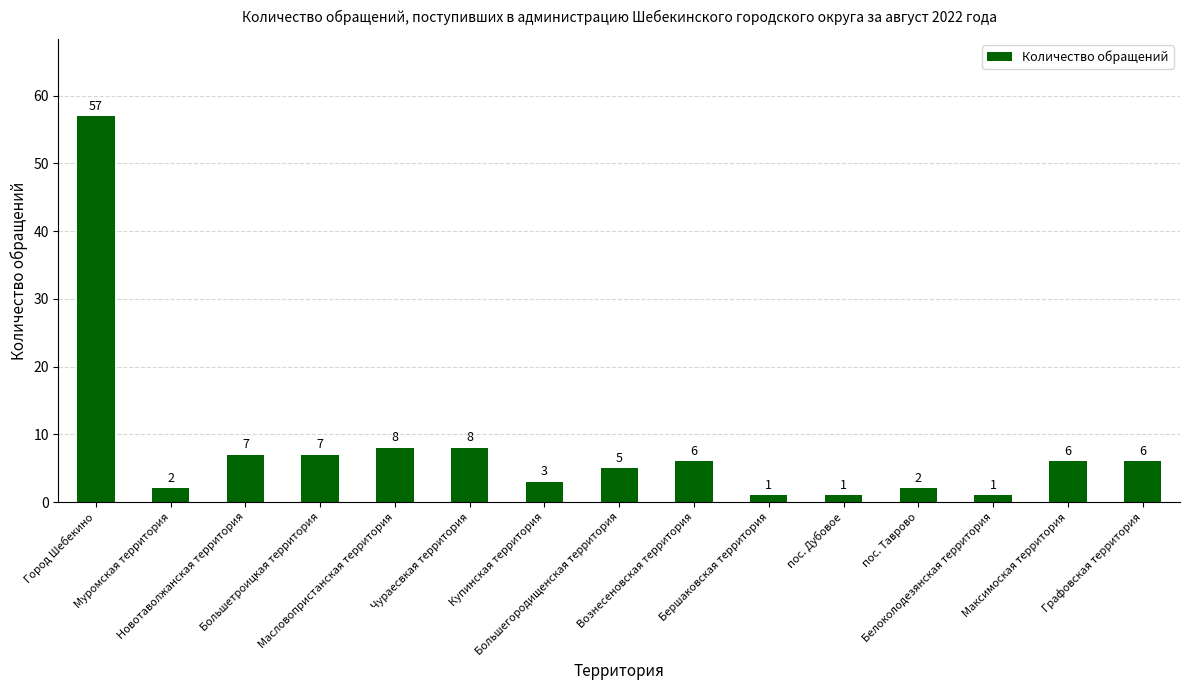

What is the value of the 2nd bar from the left?

2